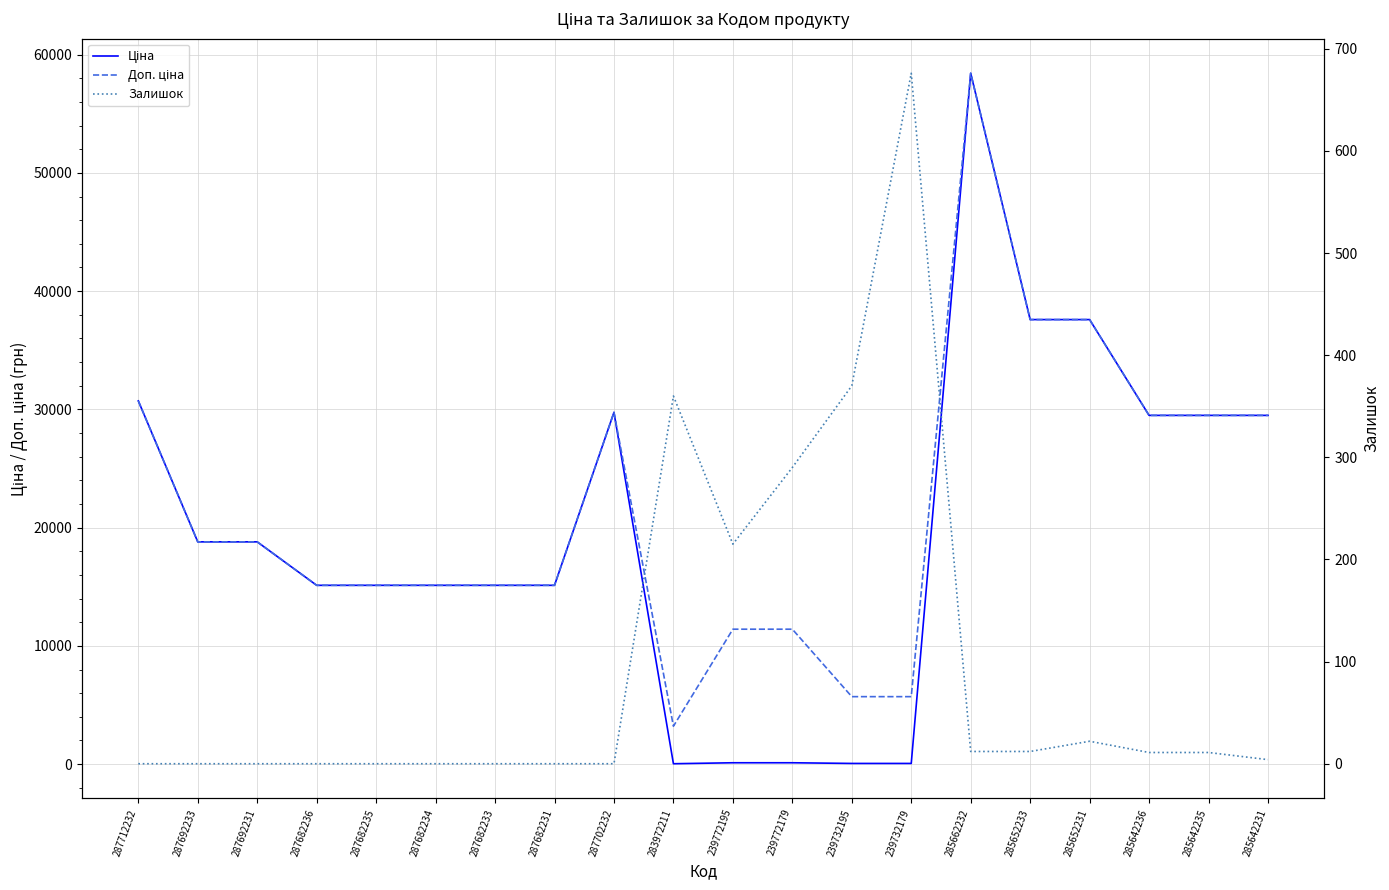

List the labels in order of Залишок value, smallest first.

287712232, 287692233, 287692231, 287682236, 287682235, 287682234, 287682233, 287682231, 287702232, 285642231, 285642236, 285642235, 285662232, 285652233, 285652231, 239772195, 239772179, 283972211, 239732195, 239732179